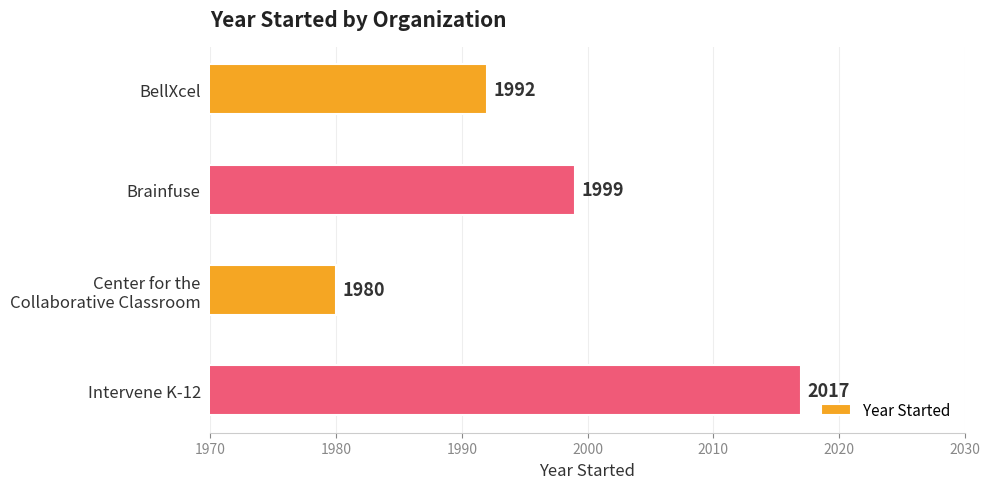

What is the difference between the second highest and minimum values?

19